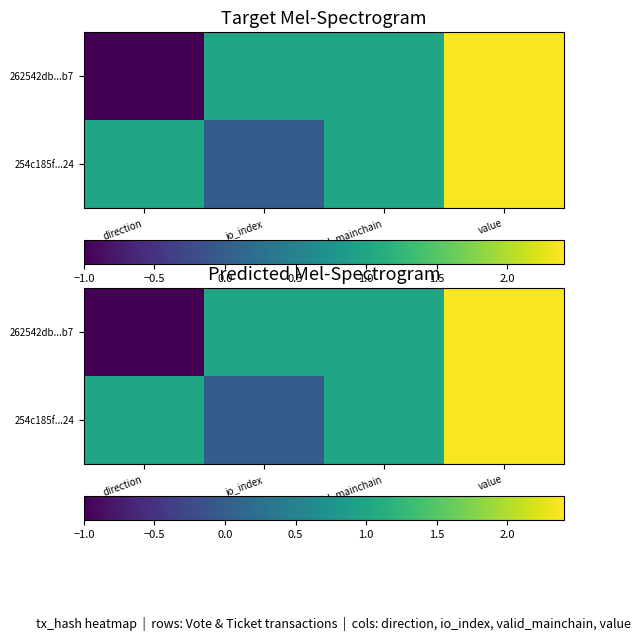

At value, list the series in order from largest to smallest.

262542db...b7, 254c185f...24